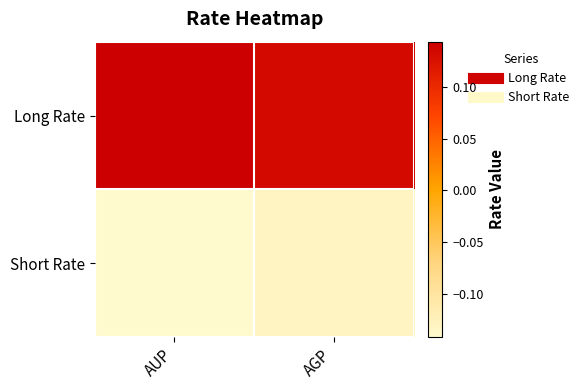

Count the number of categories in the chart.

2